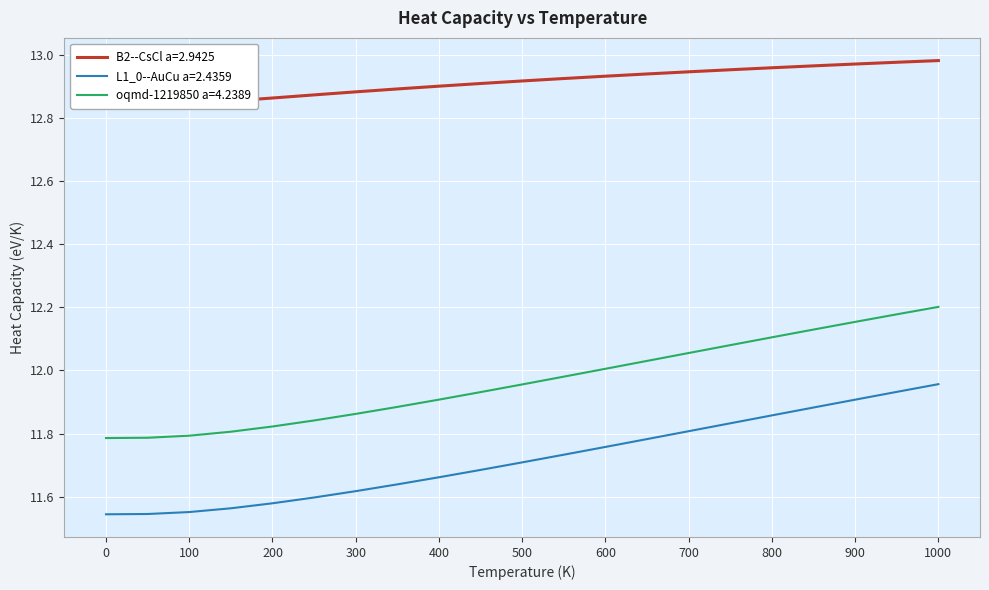

What is the spread (max minus min) of values at 850.0?

1.1